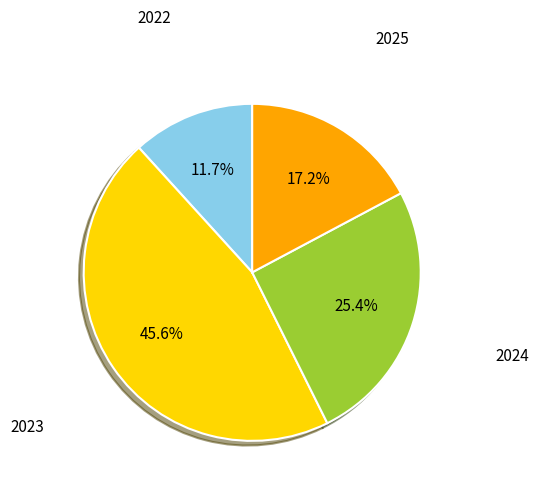

How many segments does this pie chart have?

4